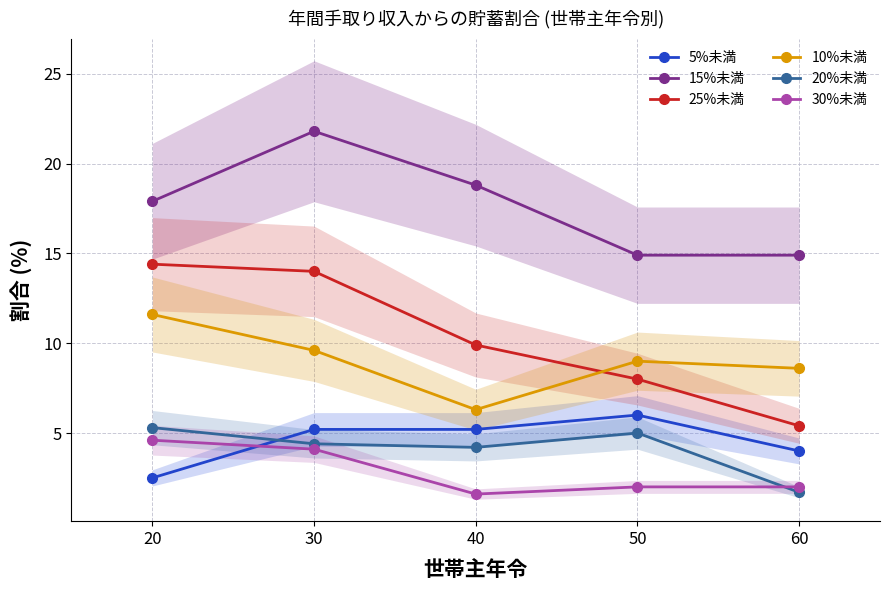

What is the spread (max minus min) of values at 30?

17.7